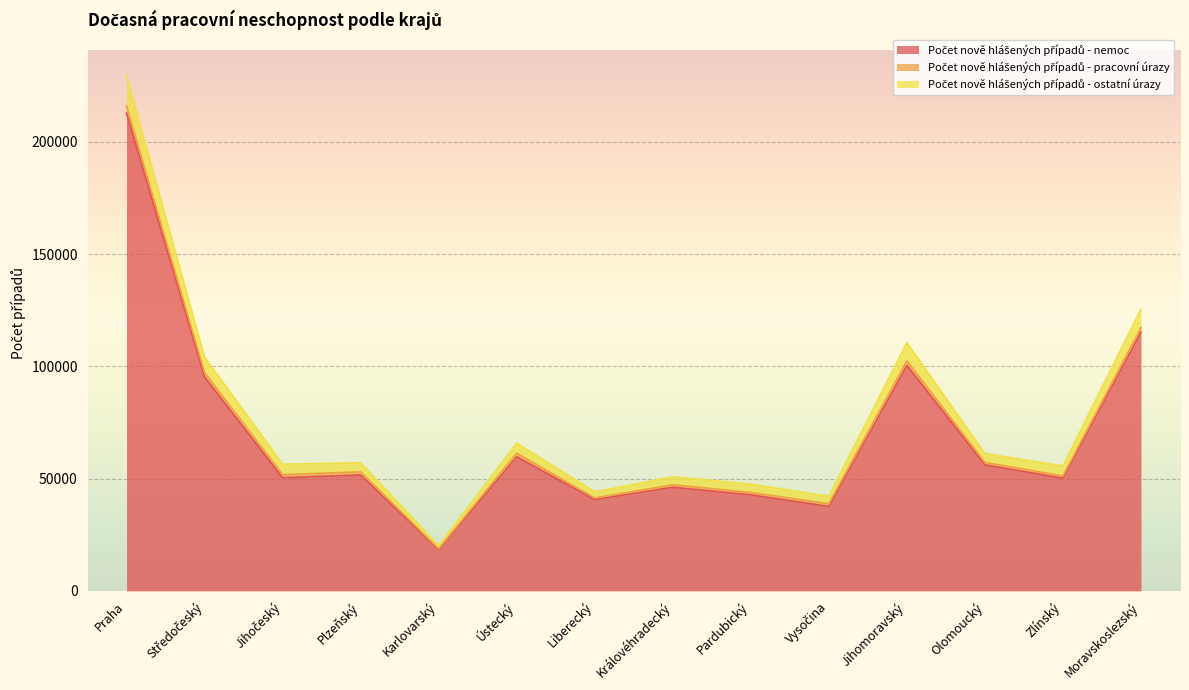

Is it true that Počet nově hlášených případů - ostatní úrazy equals 64679 at Vysočina?

False